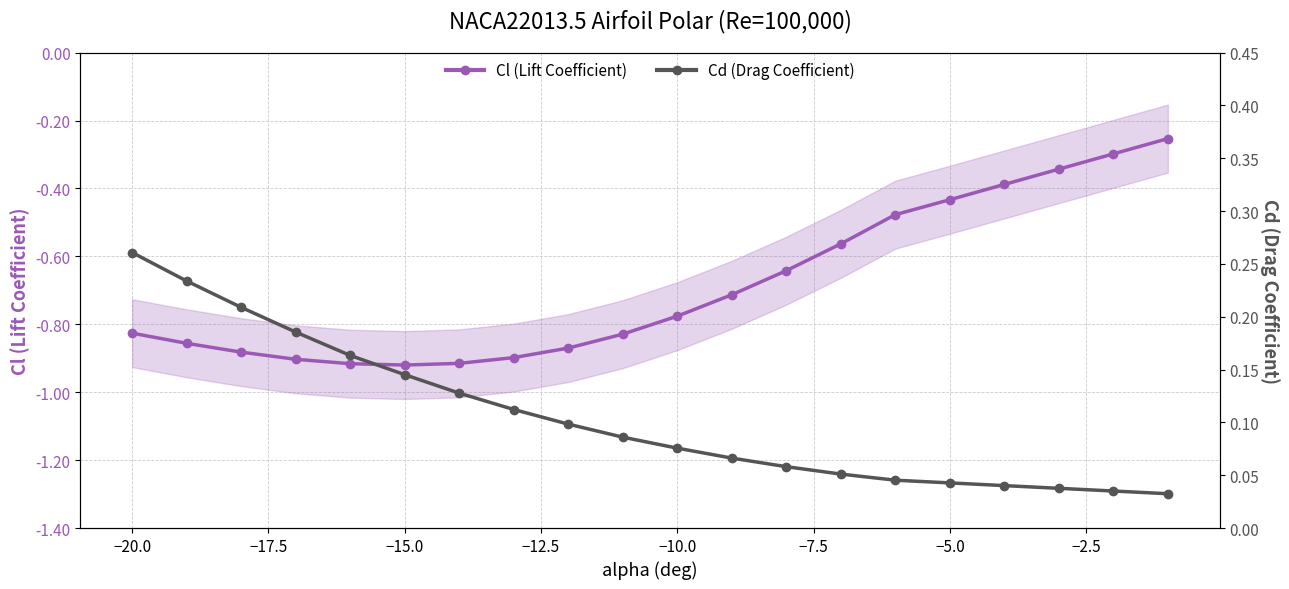

What is the minimum value for Cl (Lift Coefficient)?

-0.9